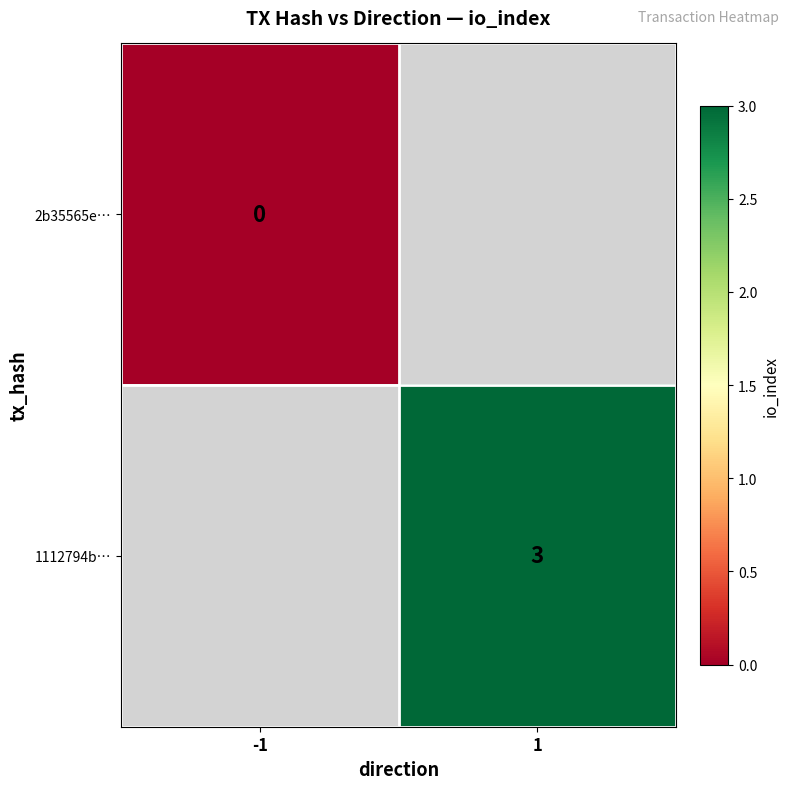

The value of 1112794b… at 1 is 2. True or false?

False